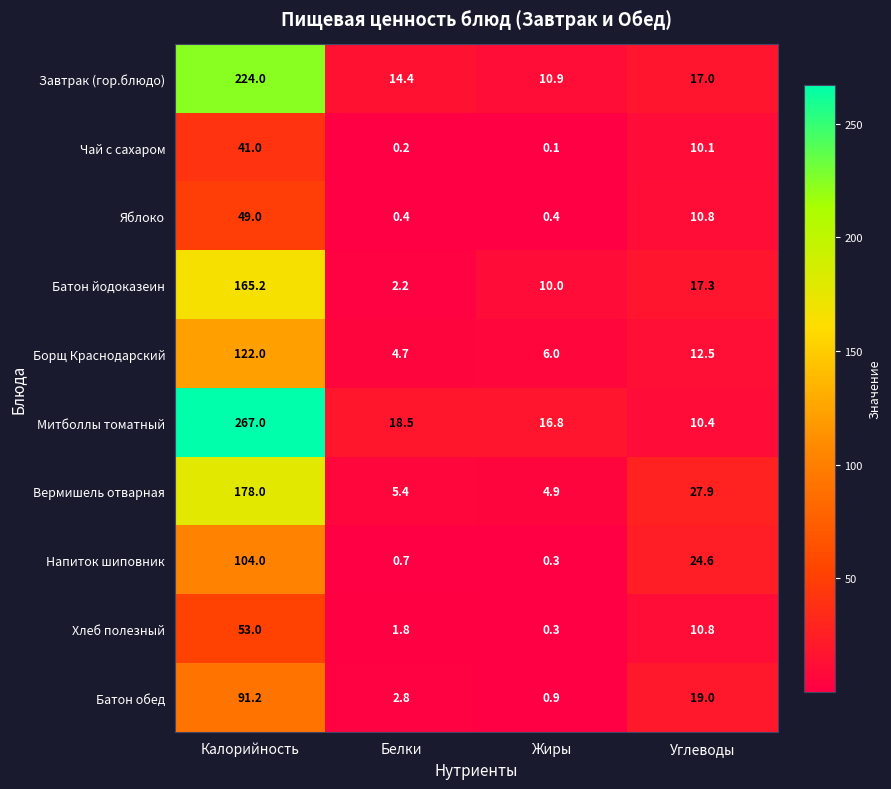

What is the difference between the second highest and second lowest values in the Вермишель отварная series?

22.5